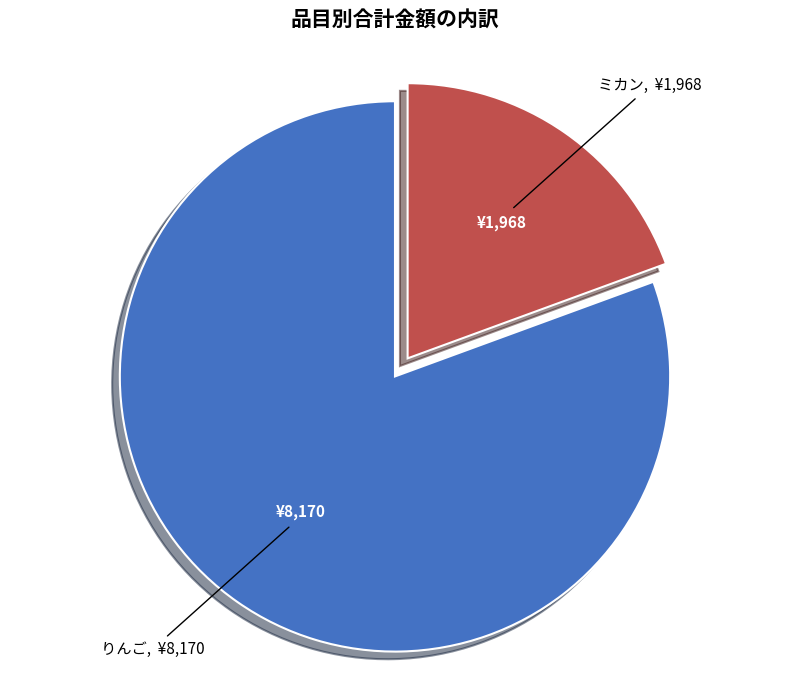

What is the ratio of the value at りんご to the value at ミカン?

4.2